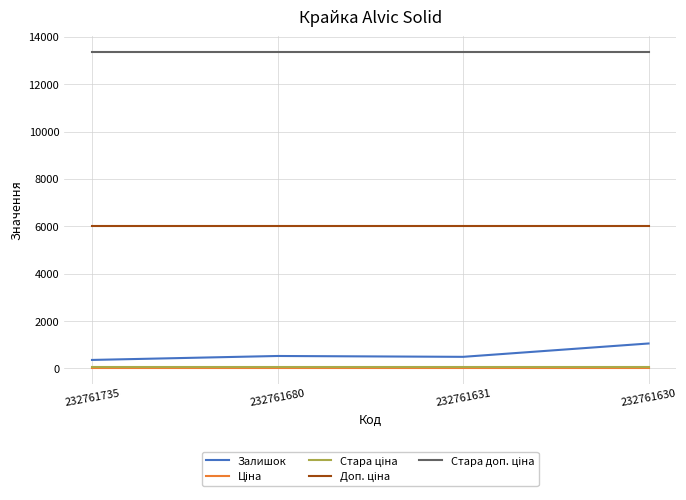

What is the minimum value for Залишок?

361.0